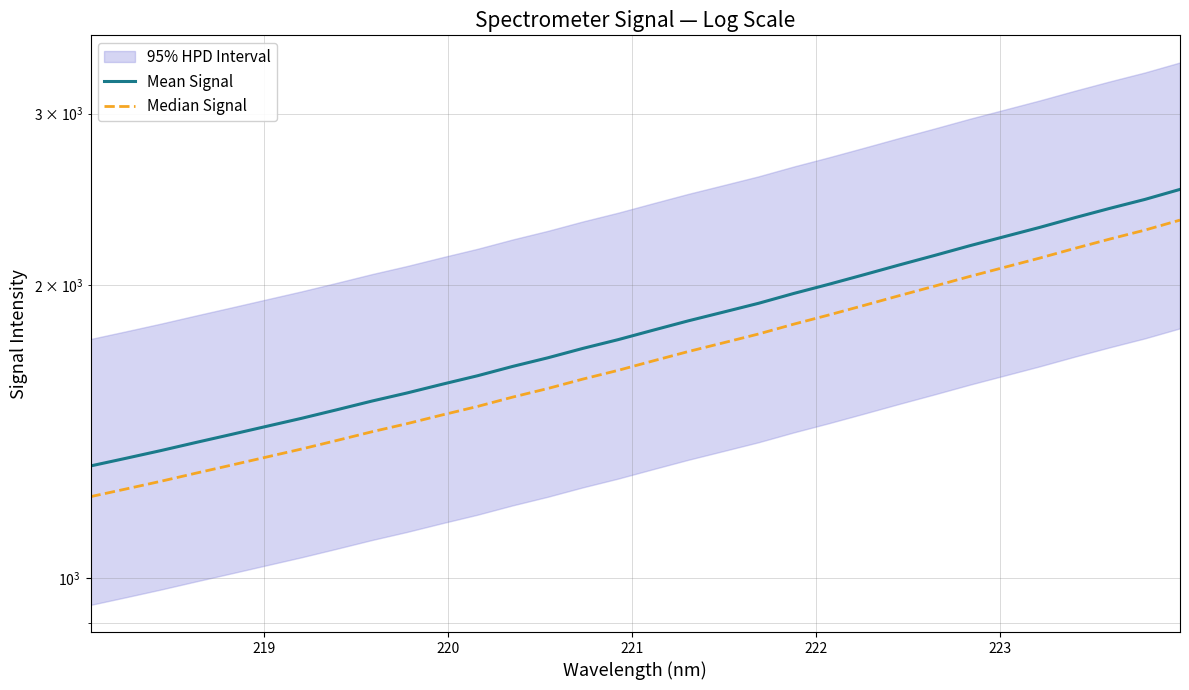

Is it true that Mean Signal equals 2289.0 at 220?

False